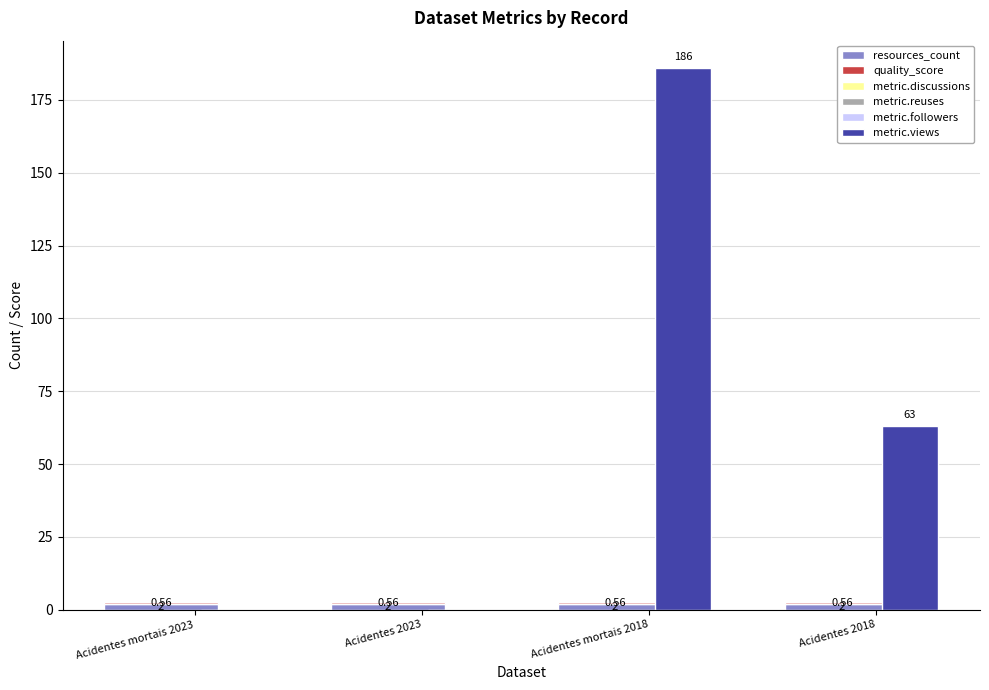

What is the difference between the maximum and minimum values in the metric.views series?

186.0